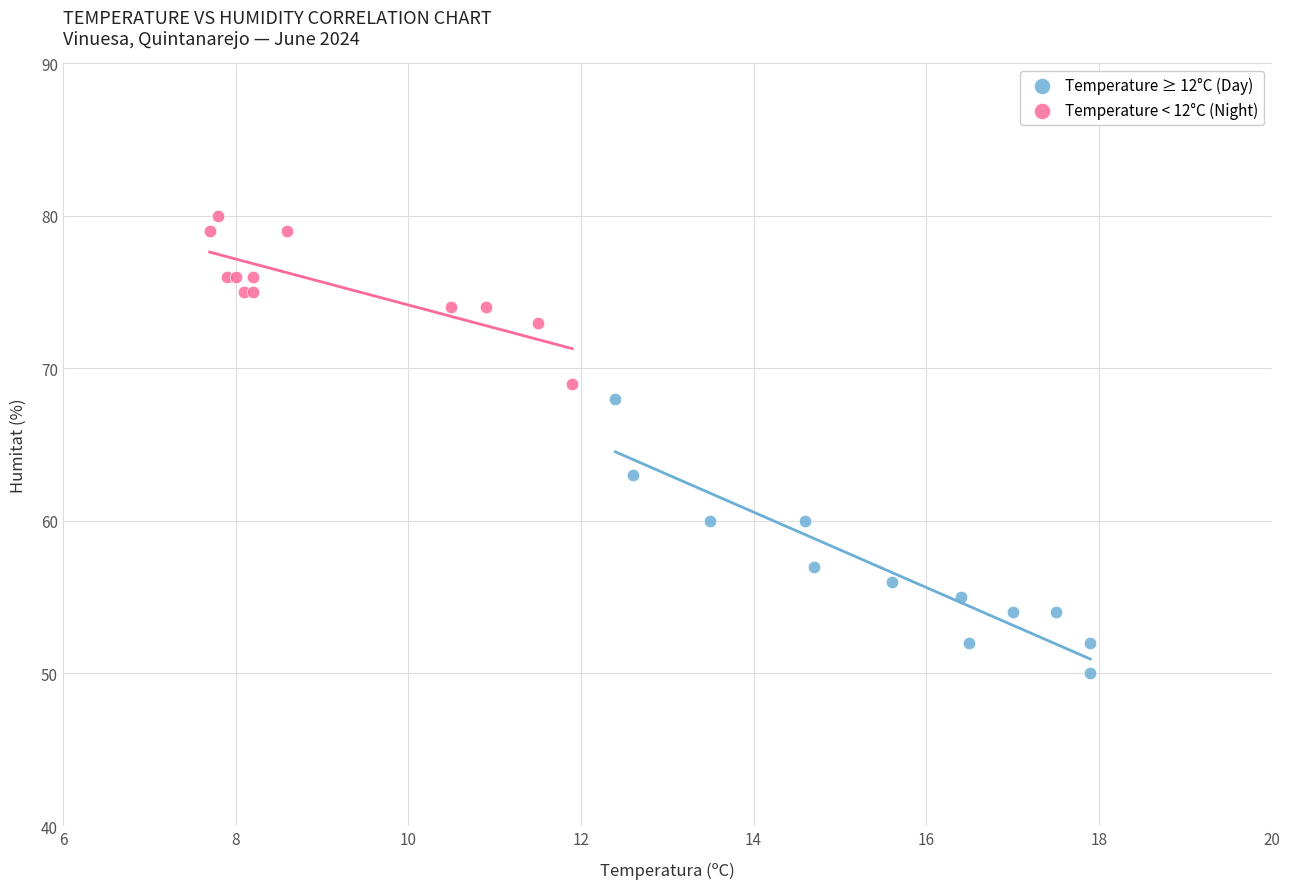

Which series has the widest spread of Y values?

Temperature ≥ 12°C (Day)